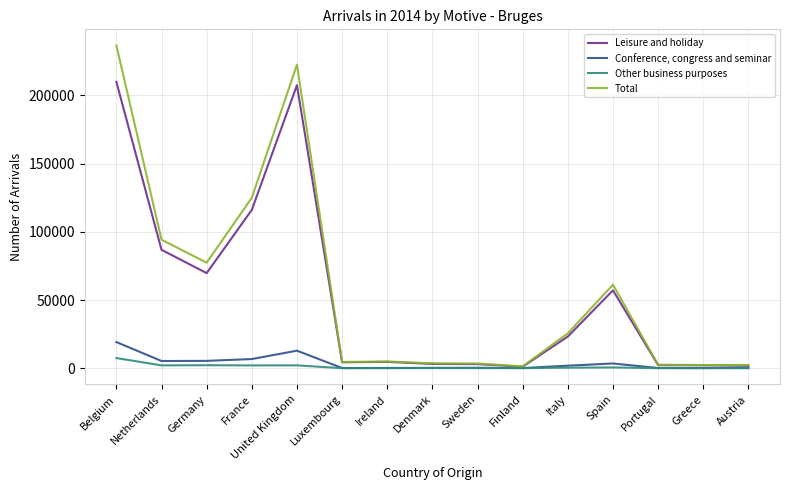

At which category is the sum across all series the highest?

Belgium